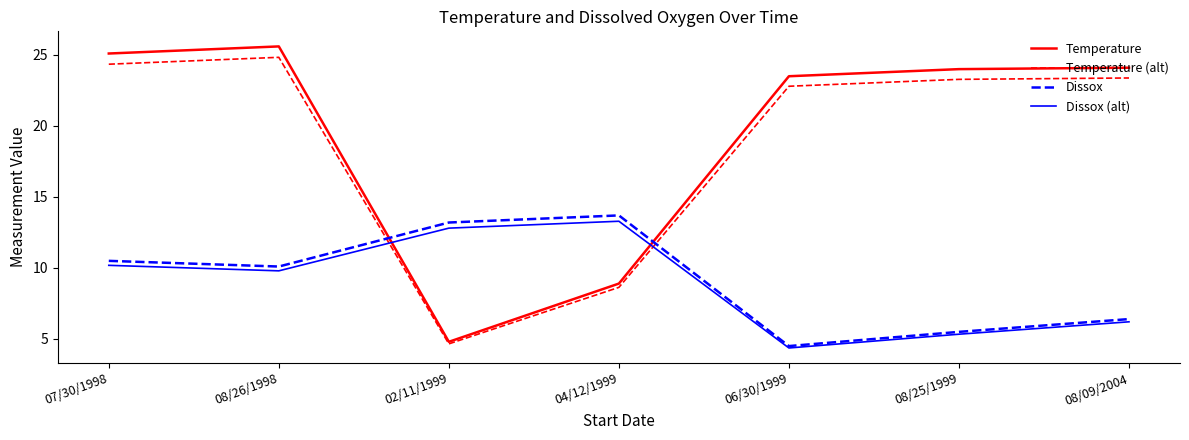

Between 08/25/1999 and 08/09/2004, which series saw the biggest shift?

Dissox